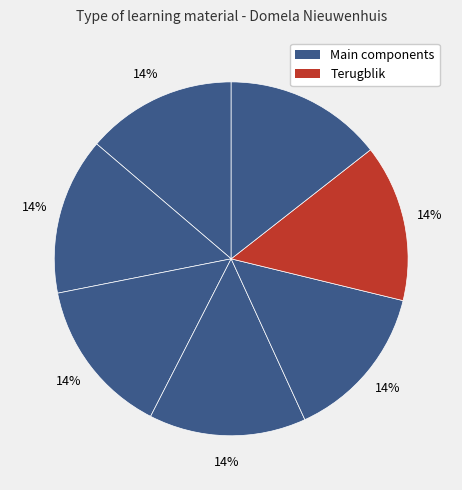

How many slices are in this pie chart?

7